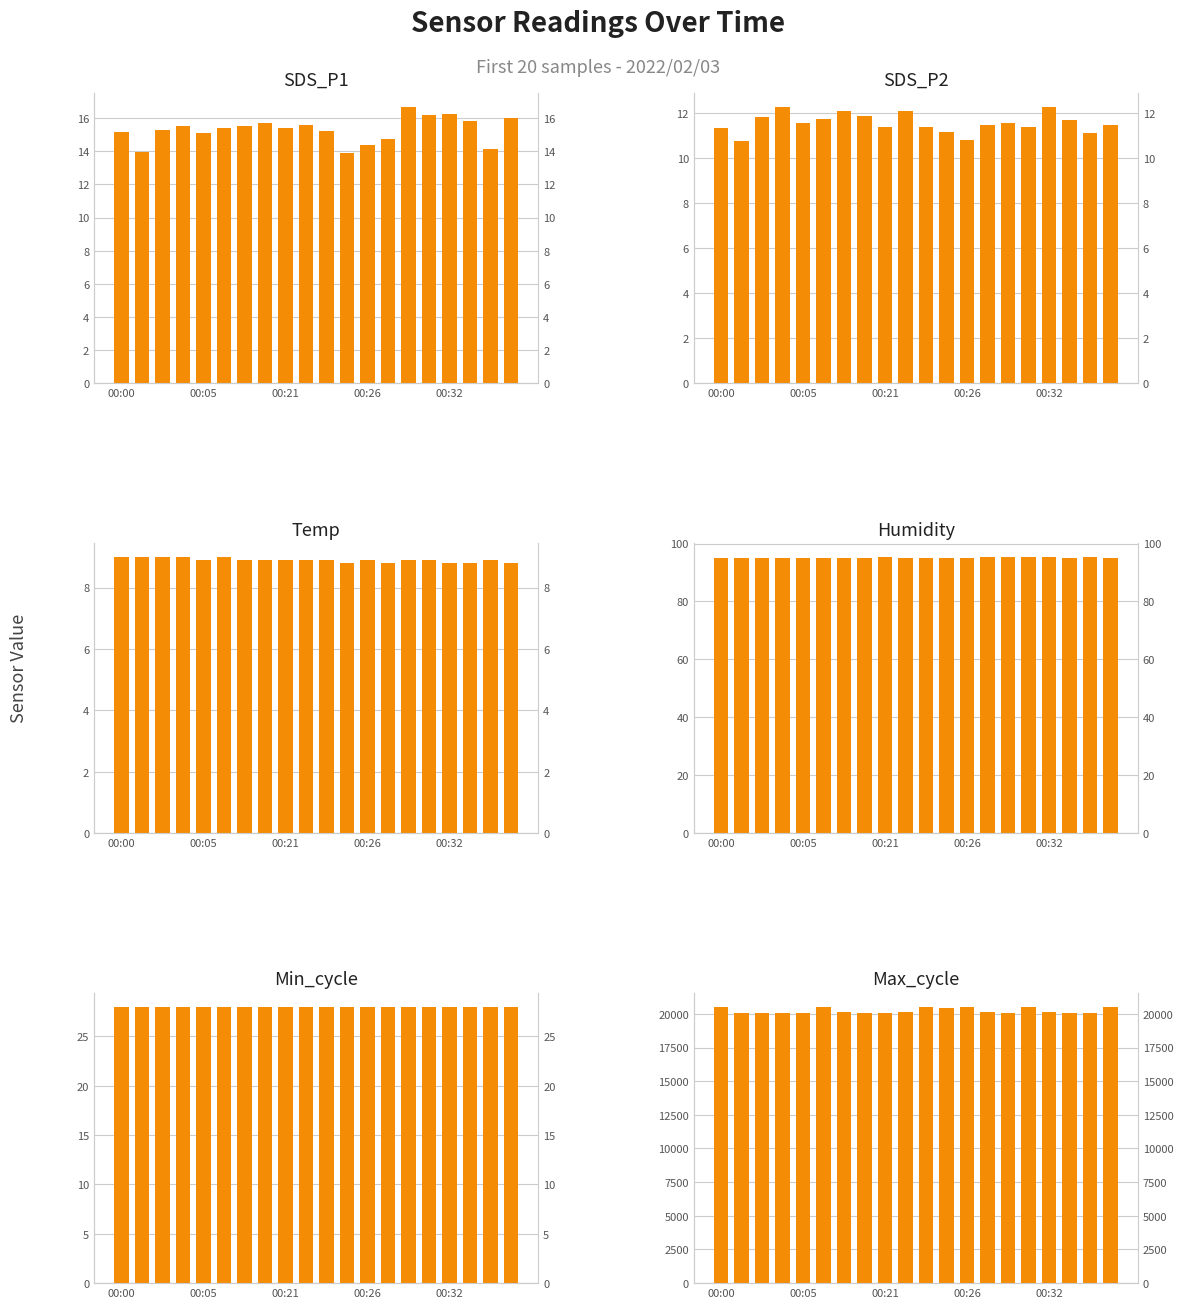

Rank the series by their maximum value, from lowest to highest.

Temp, SDS_P2, SDS_P1, Min_cycle, Humidity, Max_cycle